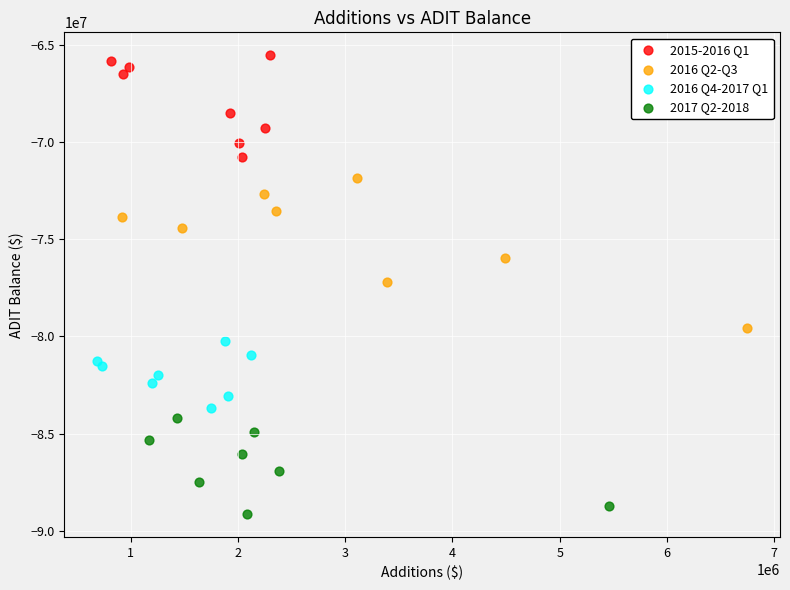

What are all the series names shown in the legend?

2015-2016 Q1, 2016 Q2-Q3, 2016 Q4-2017 Q1, 2017 Q2-2018